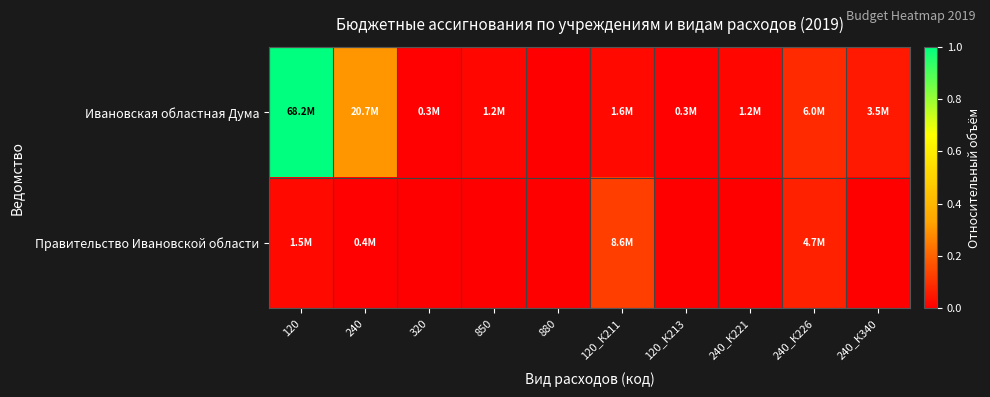

At which category is the sum across all series the highest?

120